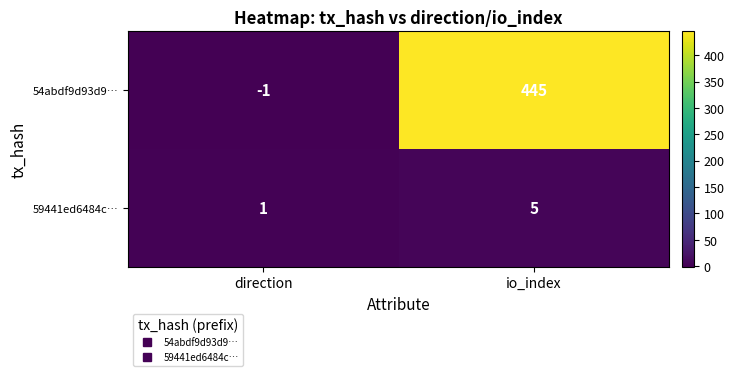

Is it true that 54abdf9d93d9… equals 445 at io_index?

True